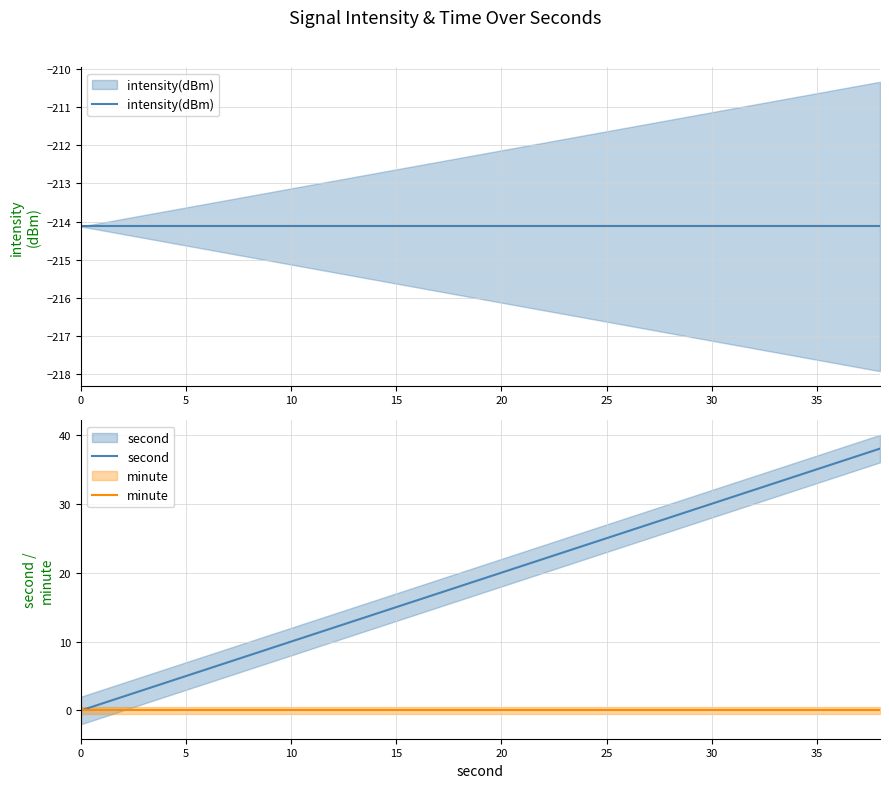

What is the minimum value shown in the chart?

-214.1